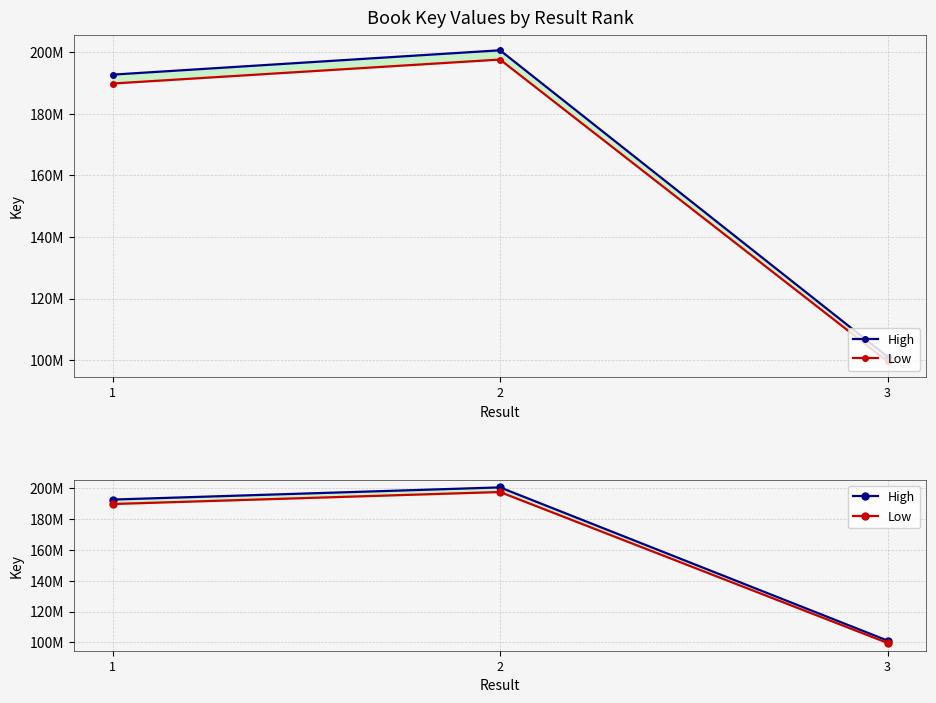

List the series in order of their peak value, lowest first.

Low, High